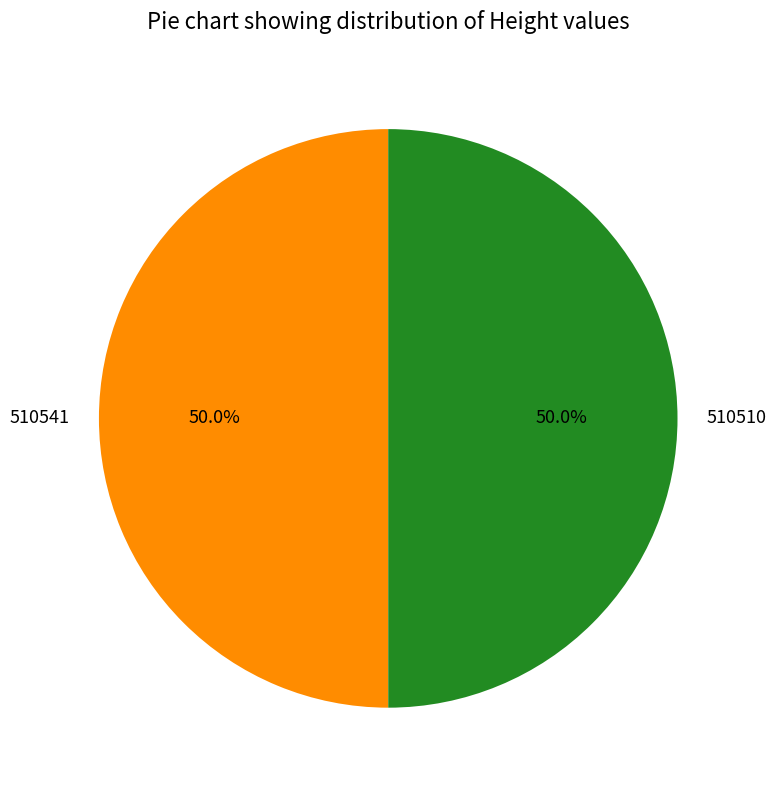

Approximately how many times larger is the value at 510541 compared to 510510?

1.0